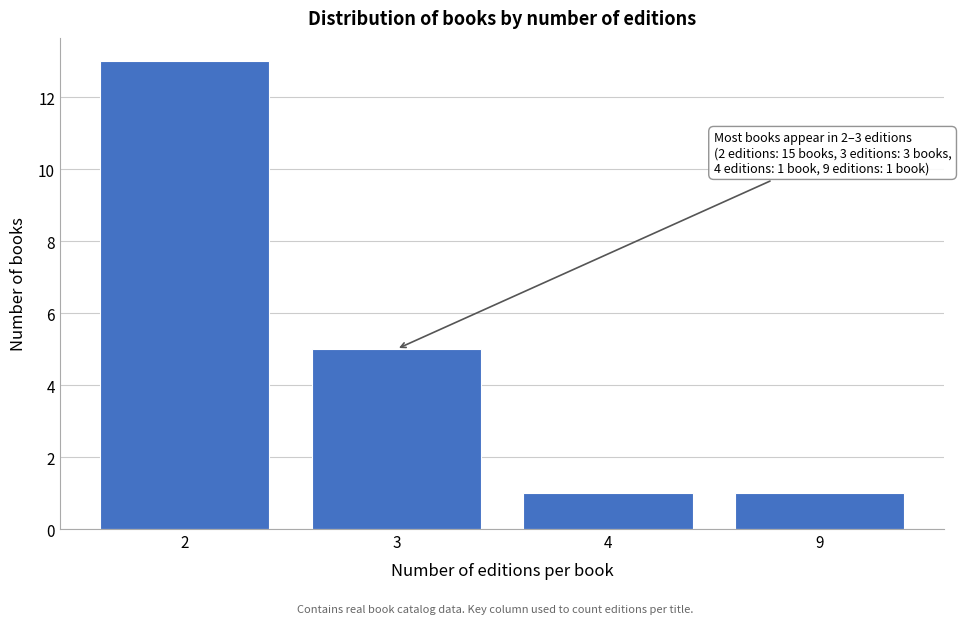

Reading left to right, extract all data points from this chart.

2=13	3=5	4=1	9=1